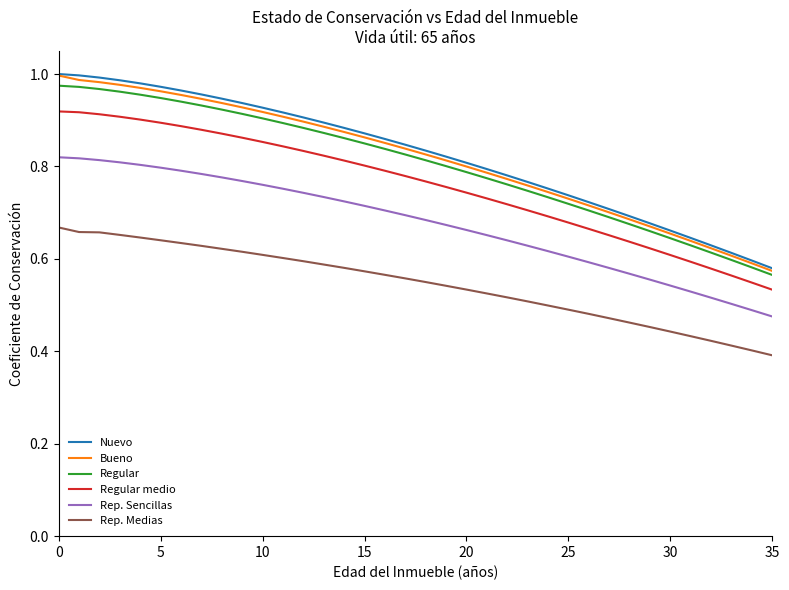

True or false: Rep. Medias and Regular medio cross at least once.

False